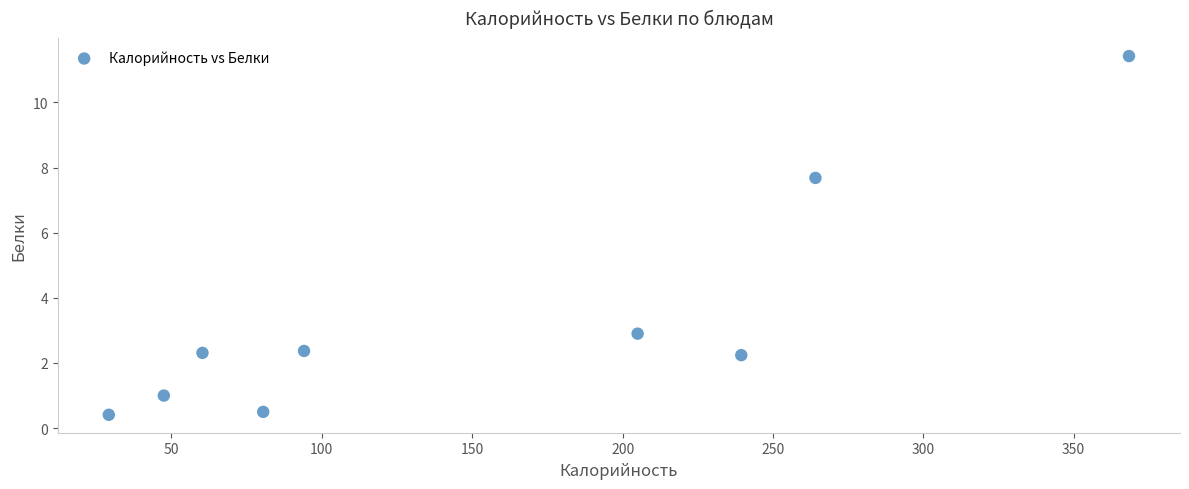

What is the range of X values (max minus min)?

339.2